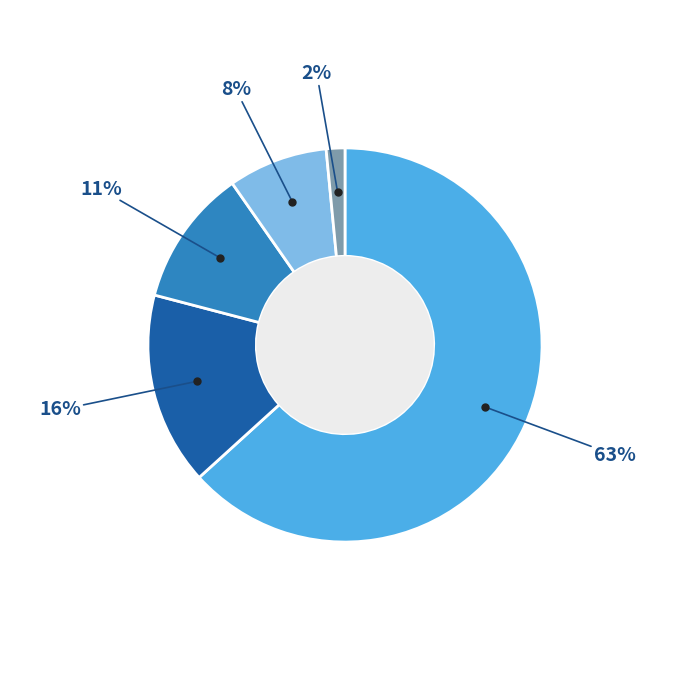

To the nearest percent, what is the average slice percentage?

20%